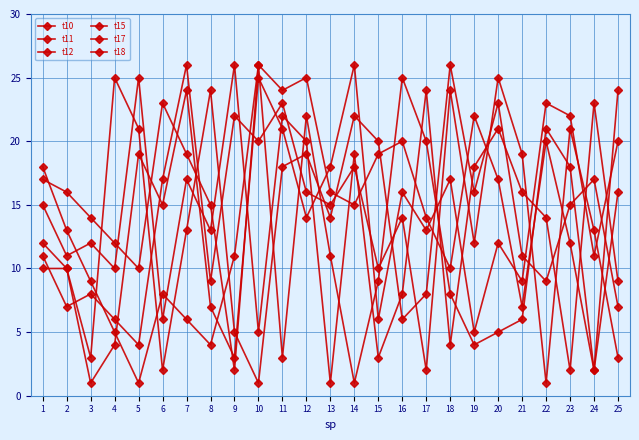

How many lines are shown in the chart?

6